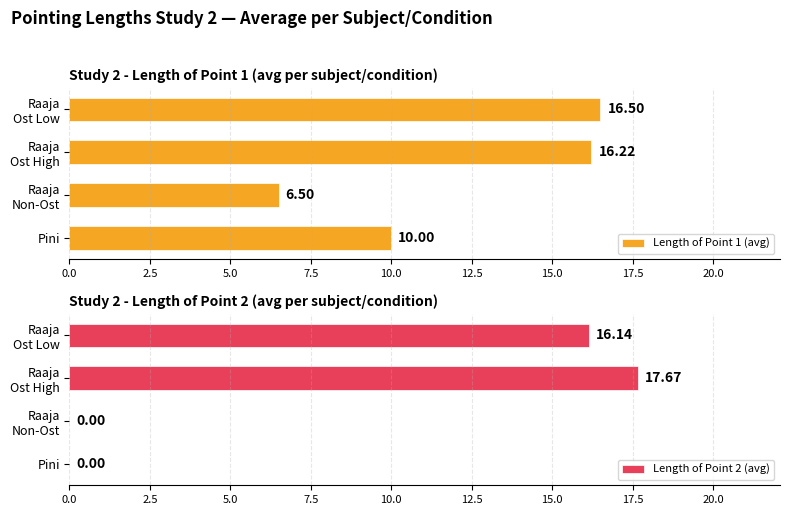

Reading left to right, extract all data points from this chart.

Length of Point 1 (avg): 16.5	16.2	6.5	10.0
Length of Point 2 (avg): 16.1	17.7	0.0	0.0